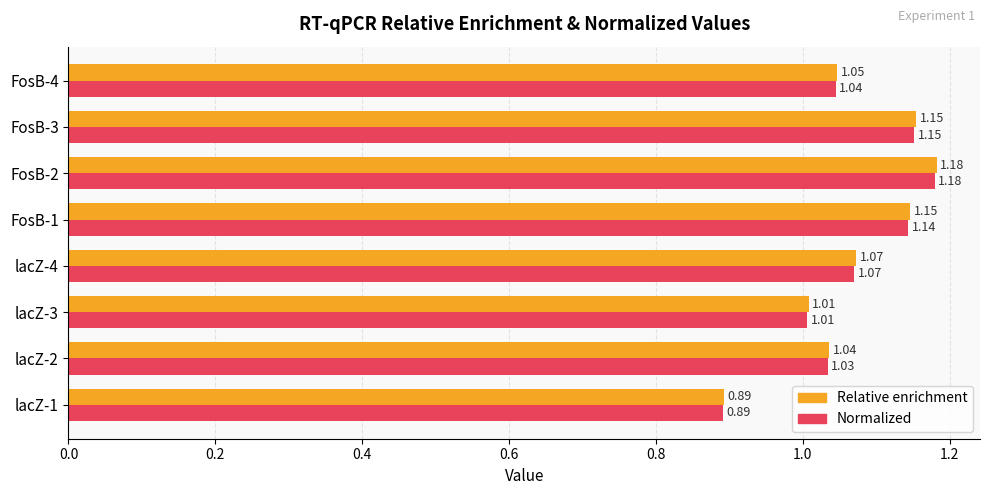

List the series in order of their overall mean, lowest first.

Normalized, Relative enrichment